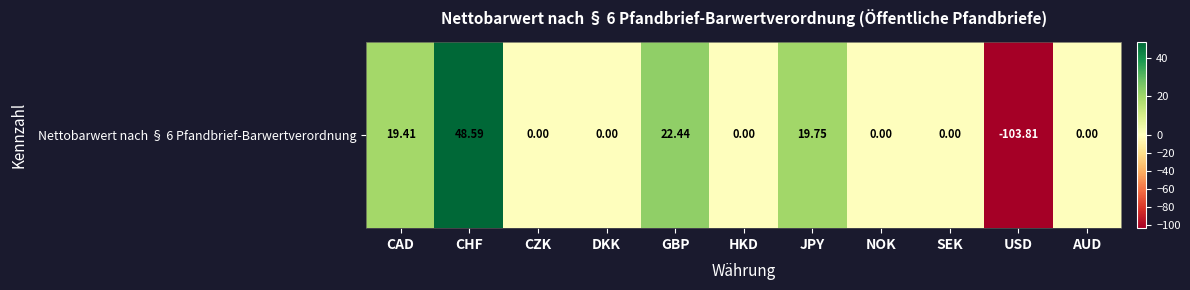

At which label does the data first exceed 0?

CAD